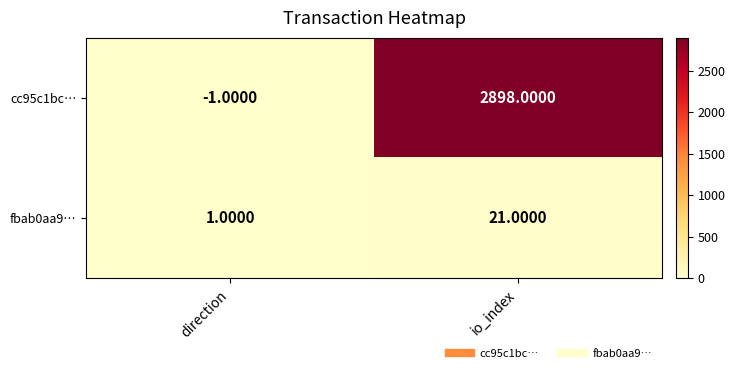

At which category is the sum across all series the highest?

io_index